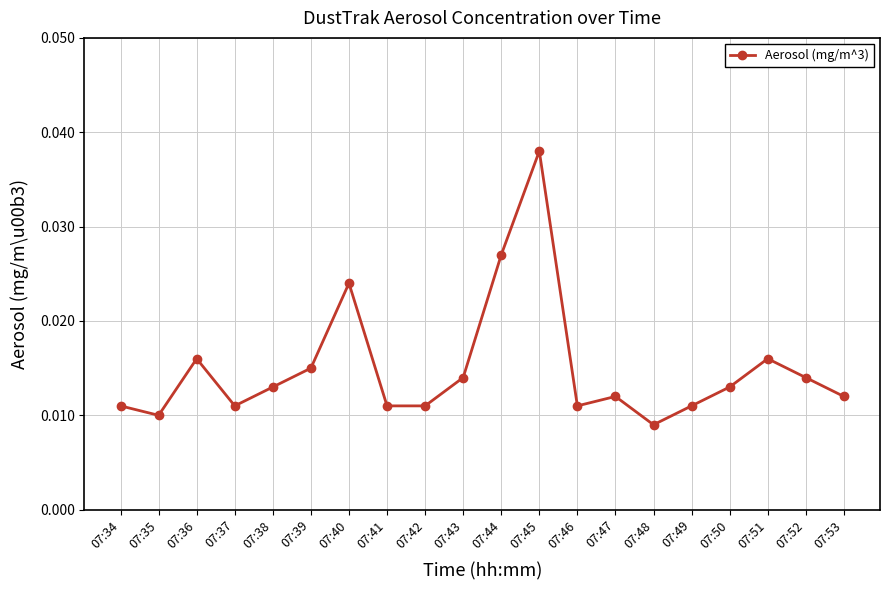

Which category has the highest value across all series?

07:45